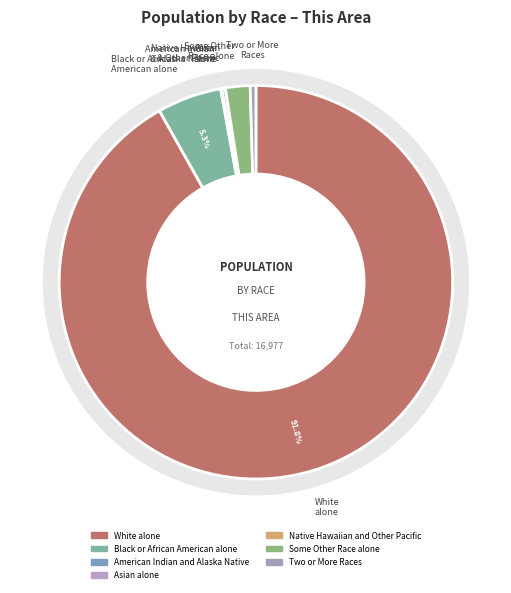

What is the change in value from Asian alone to Some Other Race alone?

+295